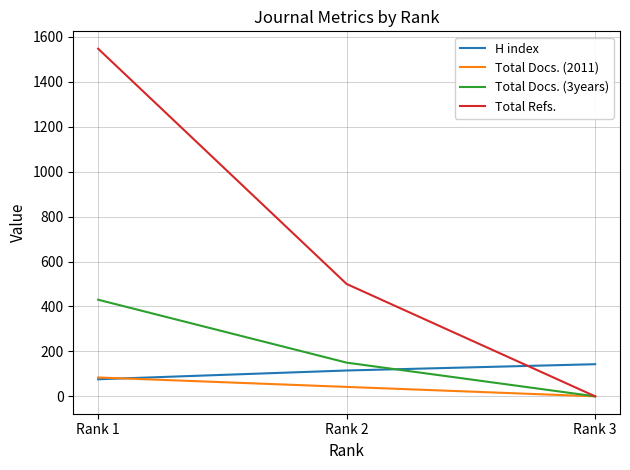

Where is H index nearest to the value 109?

Rank 2